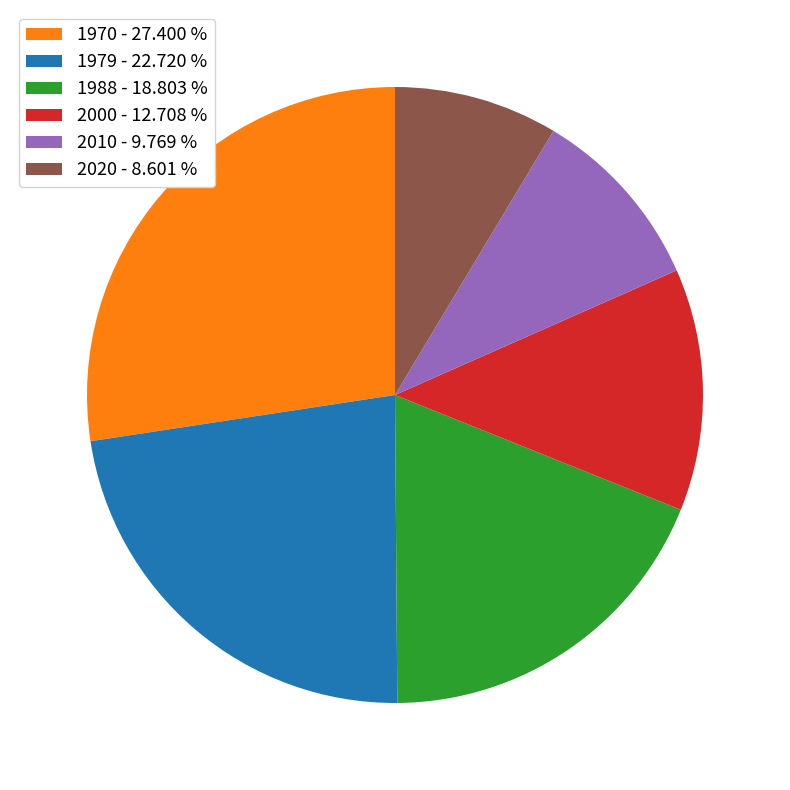

True or false: 2010 accounts for 10% of the total.

True